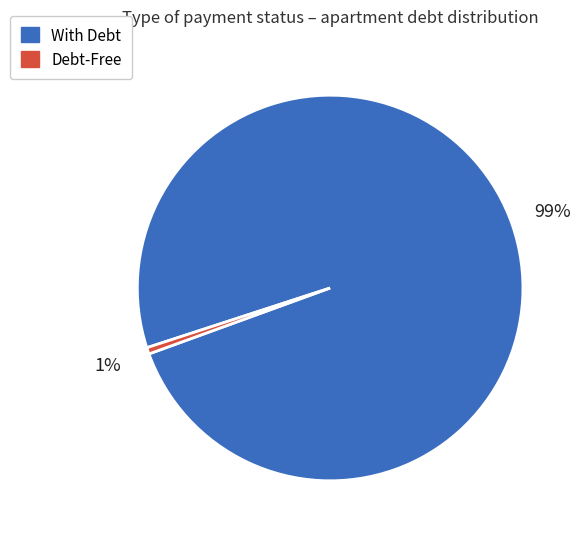

To the nearest percent, what is the average slice percentage?

50%